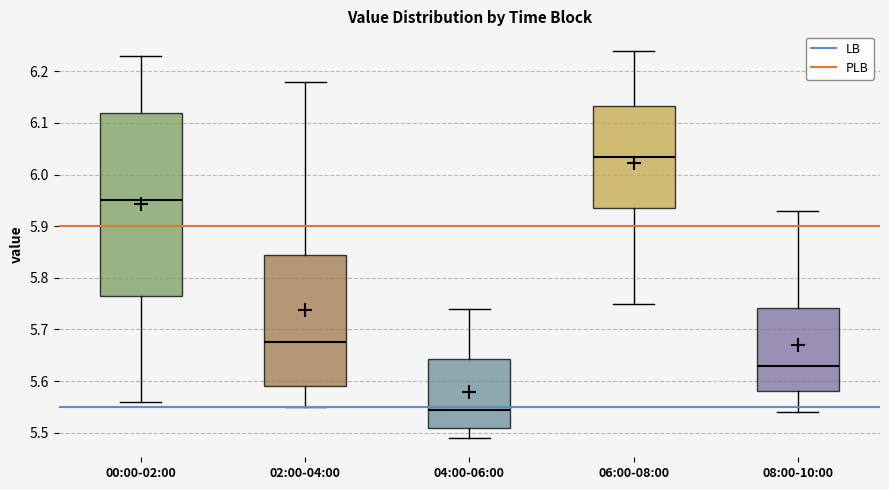

Which box has the highest median line?

06:00-08:00